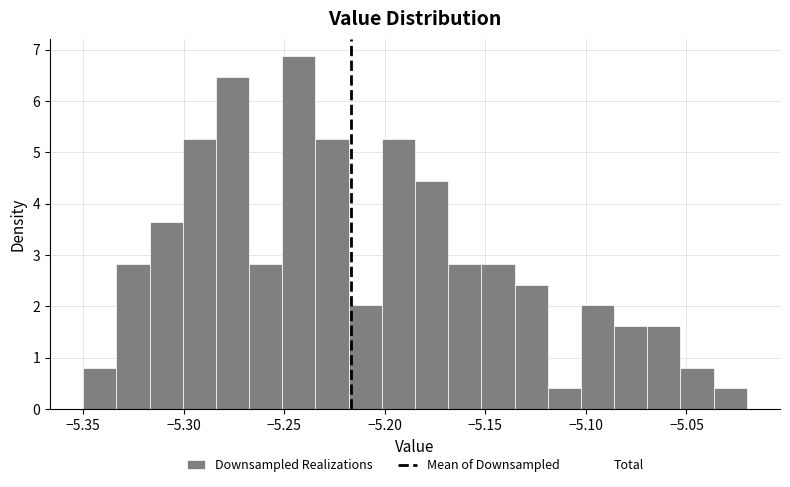

Read against the x-axis, roughly where is the centre of the tallest bar?

-5.245